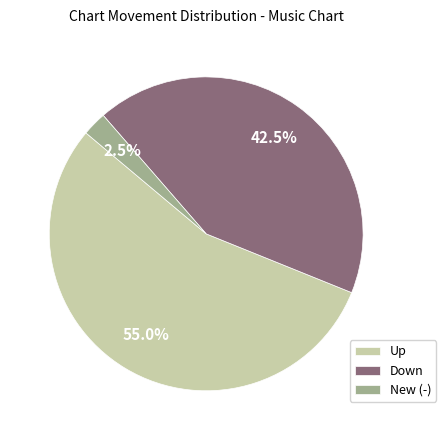

Combined, do Up and New (-) account for over 50%?

Yes